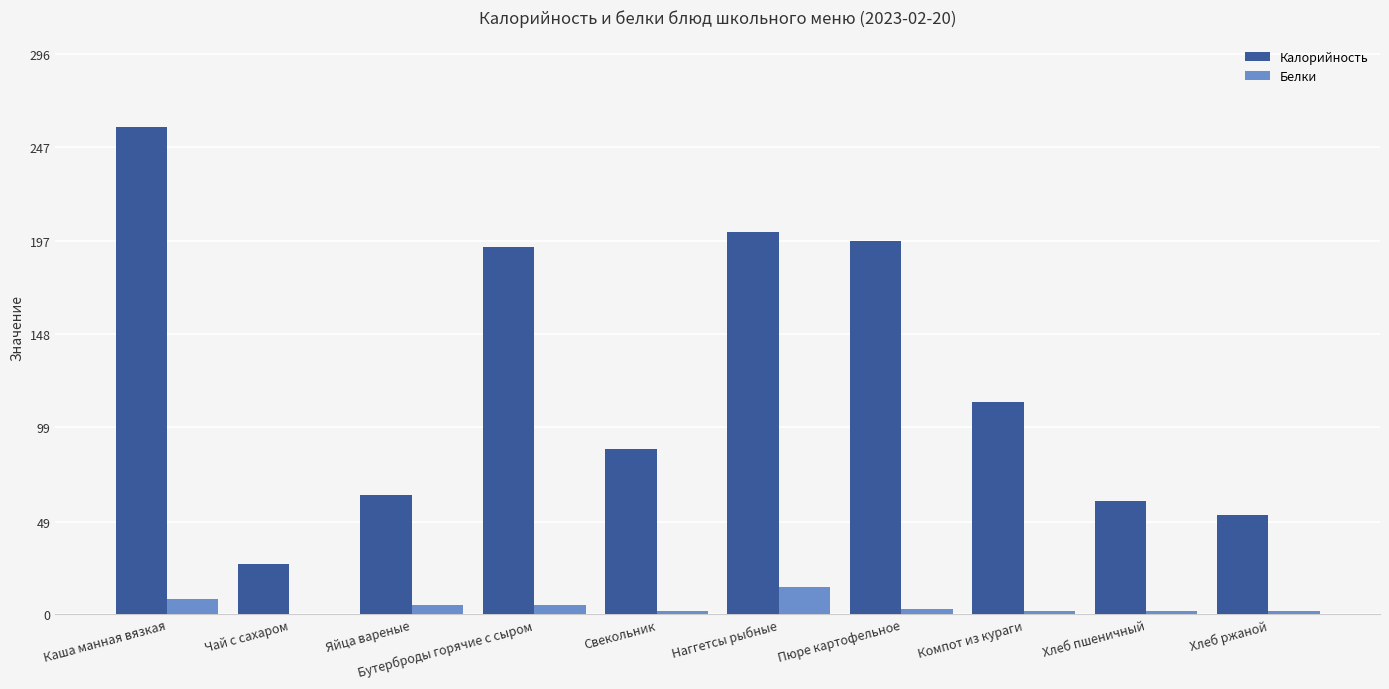

At which category is the sum across all series the highest?

Каша манная вязкая